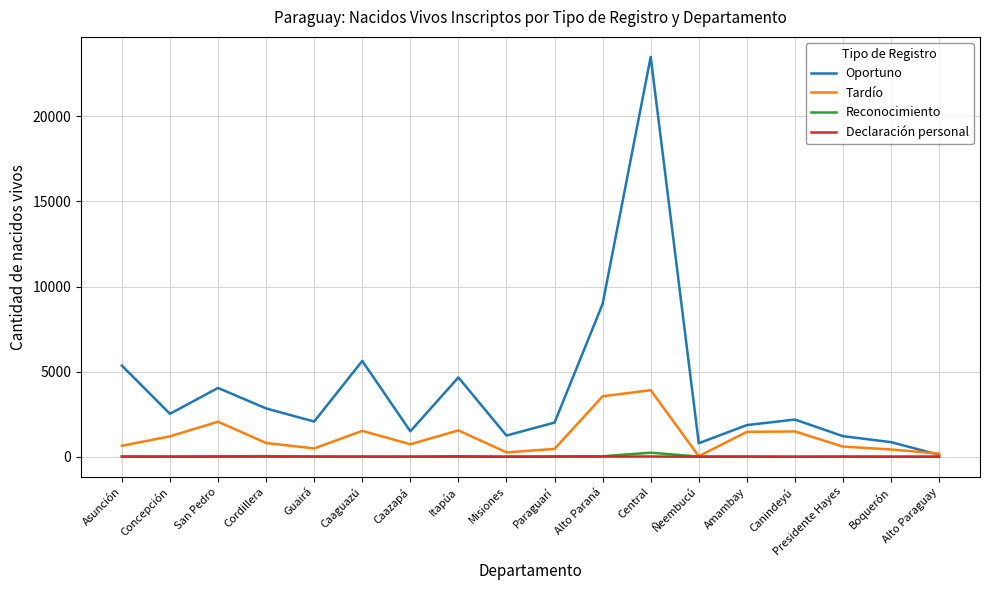

Which series changed the most between Caaguazú and Alto Paraná?

Oportuno